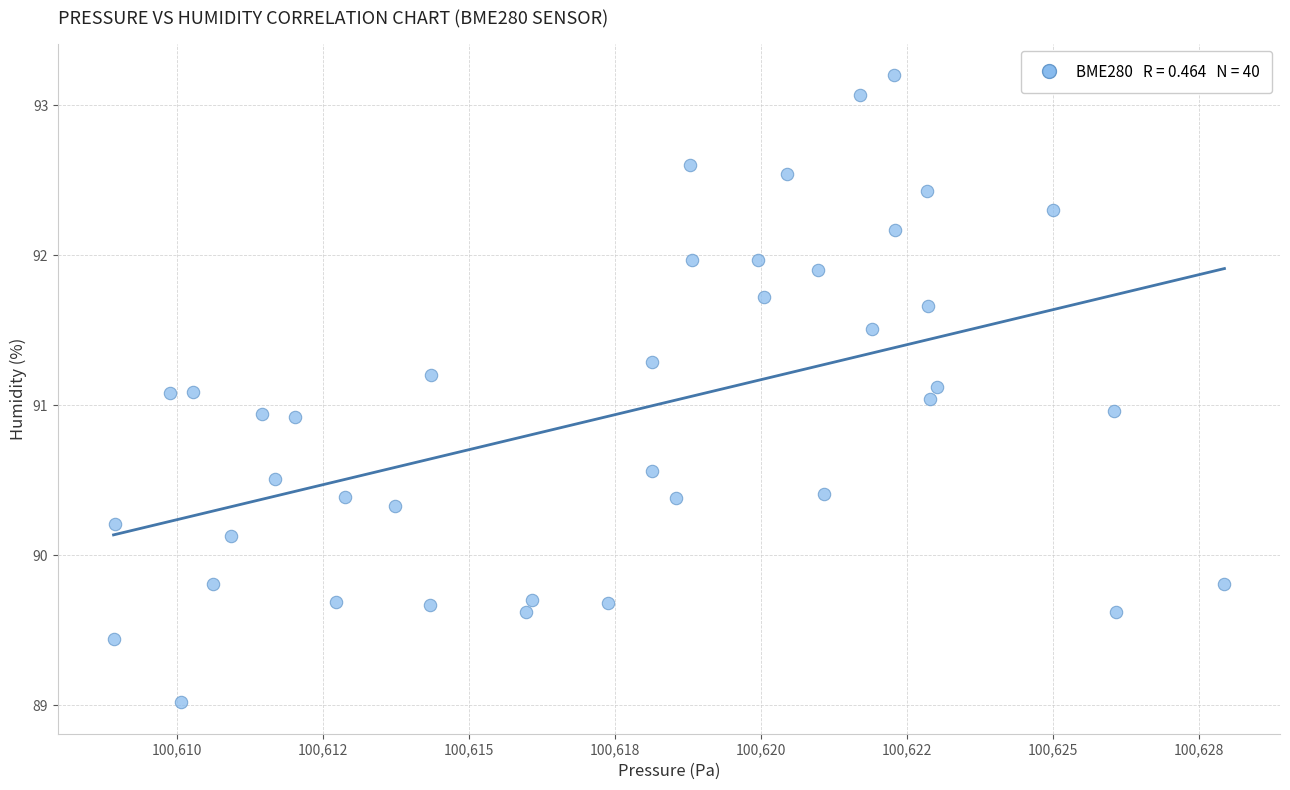

What is the range of Y values (max minus min)?

4.2